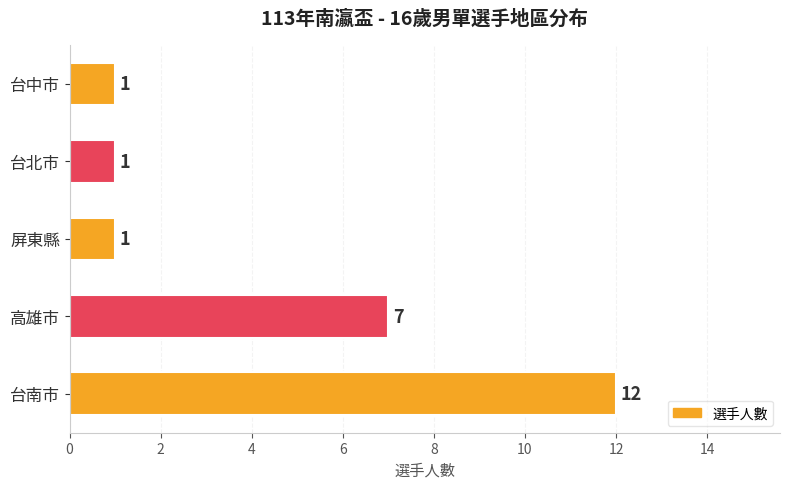

Is it true that the value at 台南市 is 12?

True